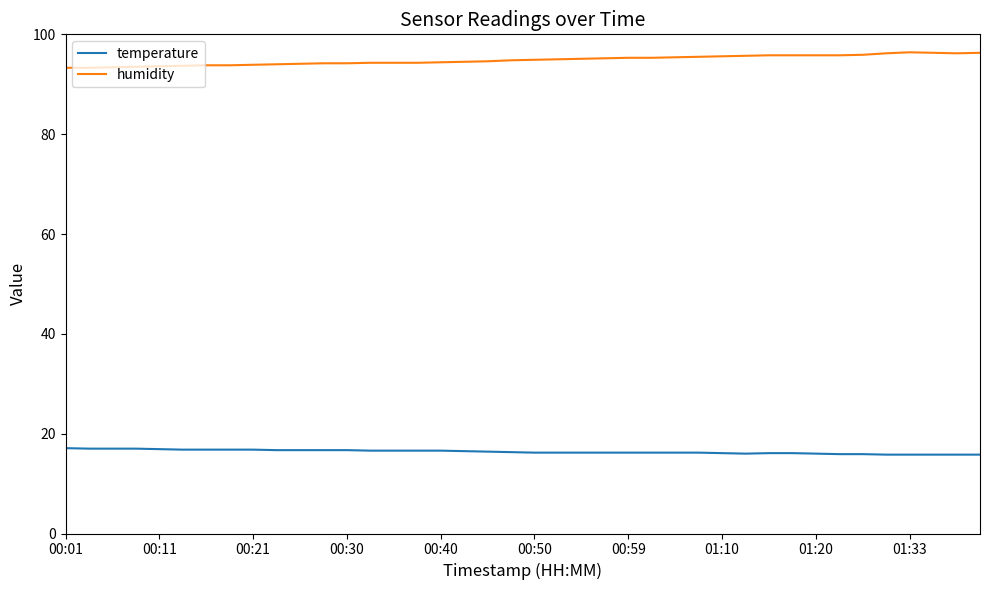

What is the difference between the second highest and minimum values in the humidity series?

3.0